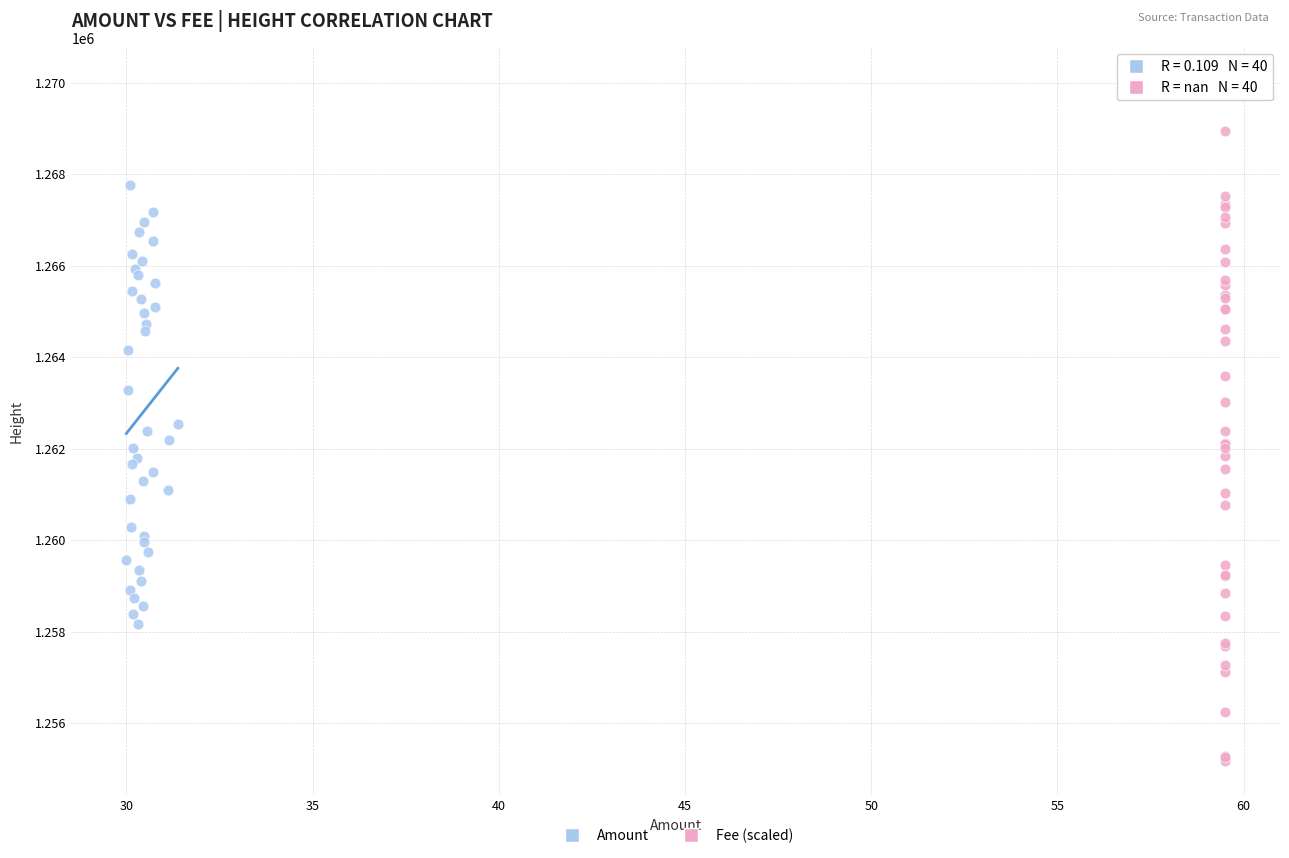

Which series has the largest Y range (max minus min)?

Fee (scaled)